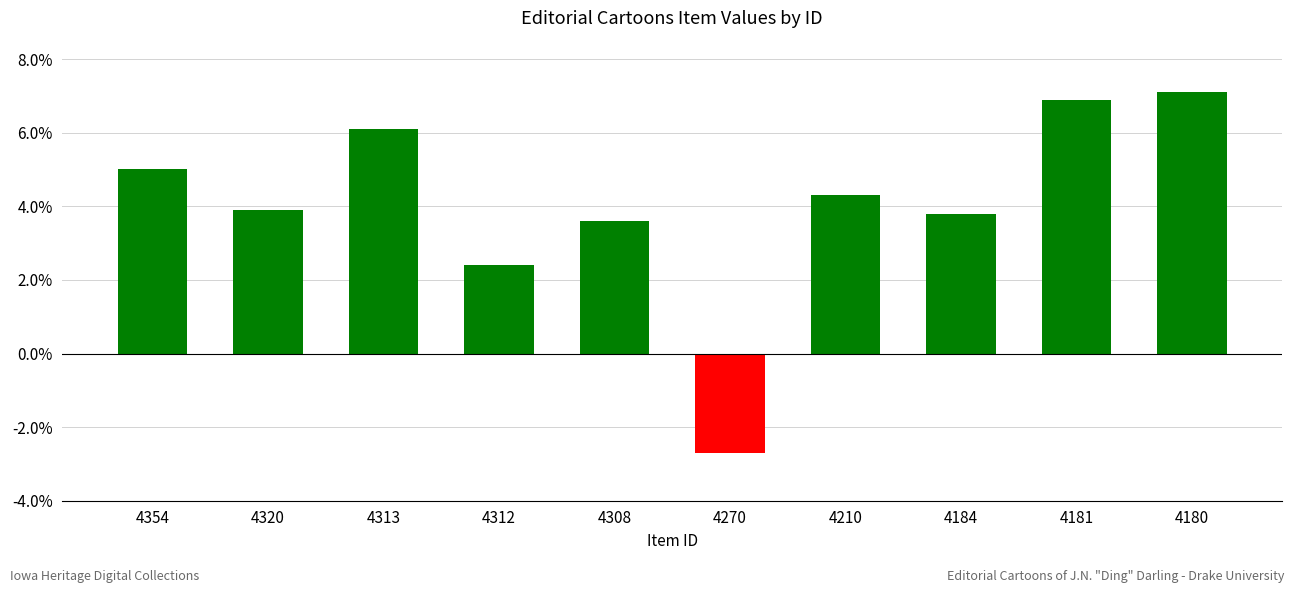

Reading left to right, extract all data points from this chart.

5.0	3.9	6.1	2.4	3.6	-2.7	4.3	3.8	6.9	7.1